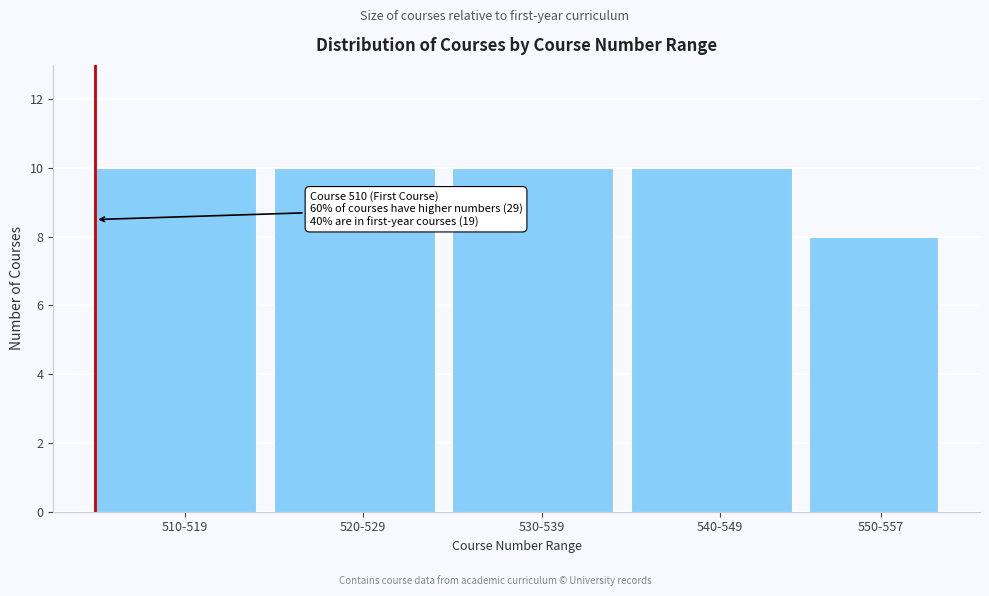

Reading left to right, extract all data points from this chart.

510-519=10	520-529=10	530-539=10	540-549=10	550-557=8